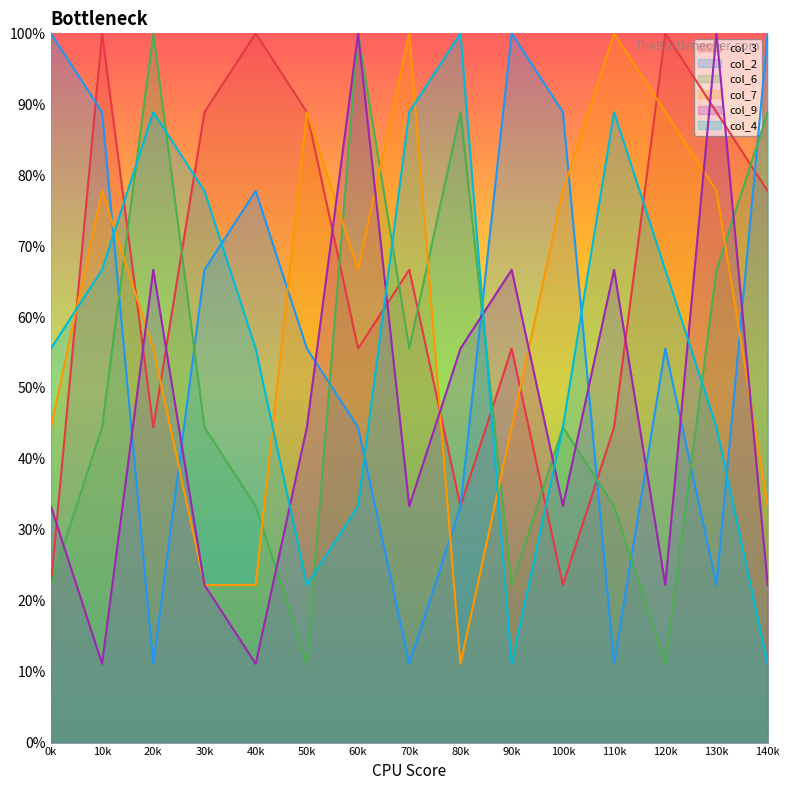

How many times do col_6 and col_7 cross each other?

7